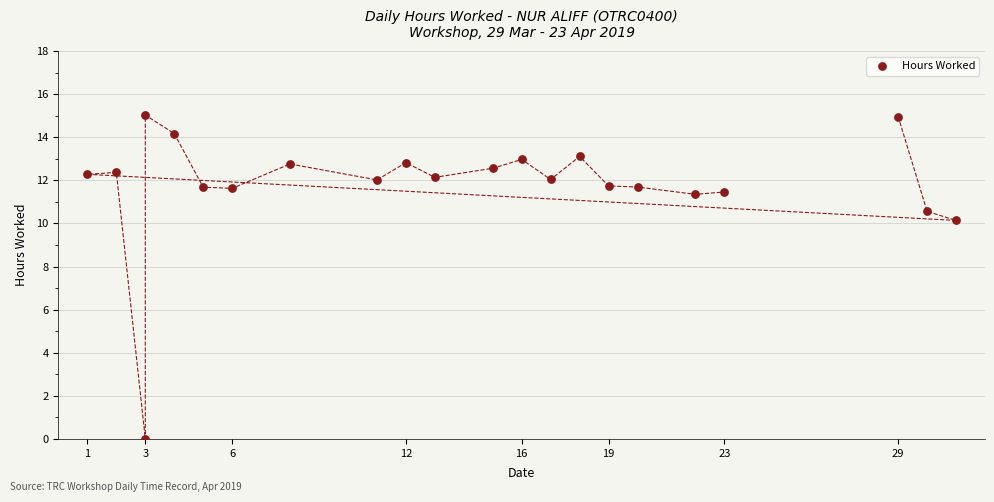

What Y value in the scatter plot is closest to 7?

10.1